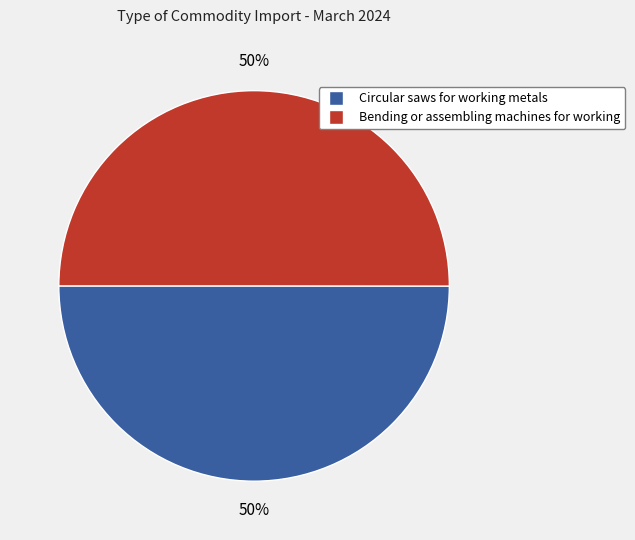

Combined, do Circular saws for working metals and Bending or assembling machines for working account for over 50%?

Yes